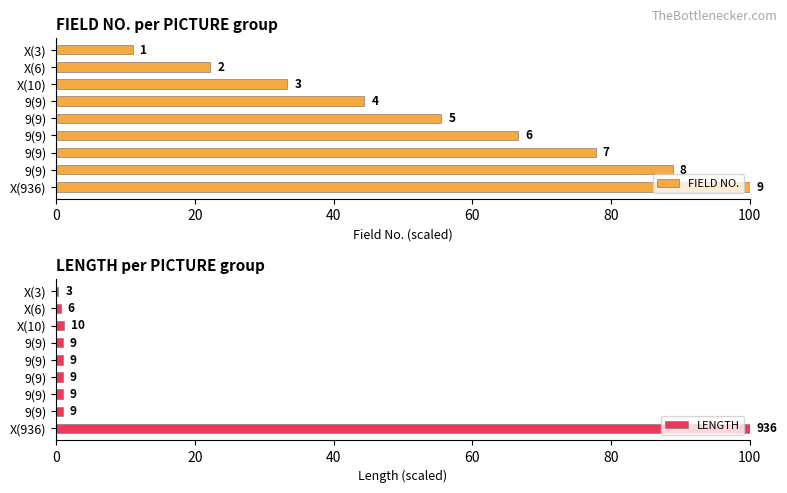

Reading right to left, list all the values displayed in this chart.

FIELD NO.: 100.0	88.9	77.8	66.7	55.6	44.4	33.3	22.2	11.1
LENGTH: 100.0	1.0	1.0	1.0	1.0	1.0	1.1	0.6	0.3